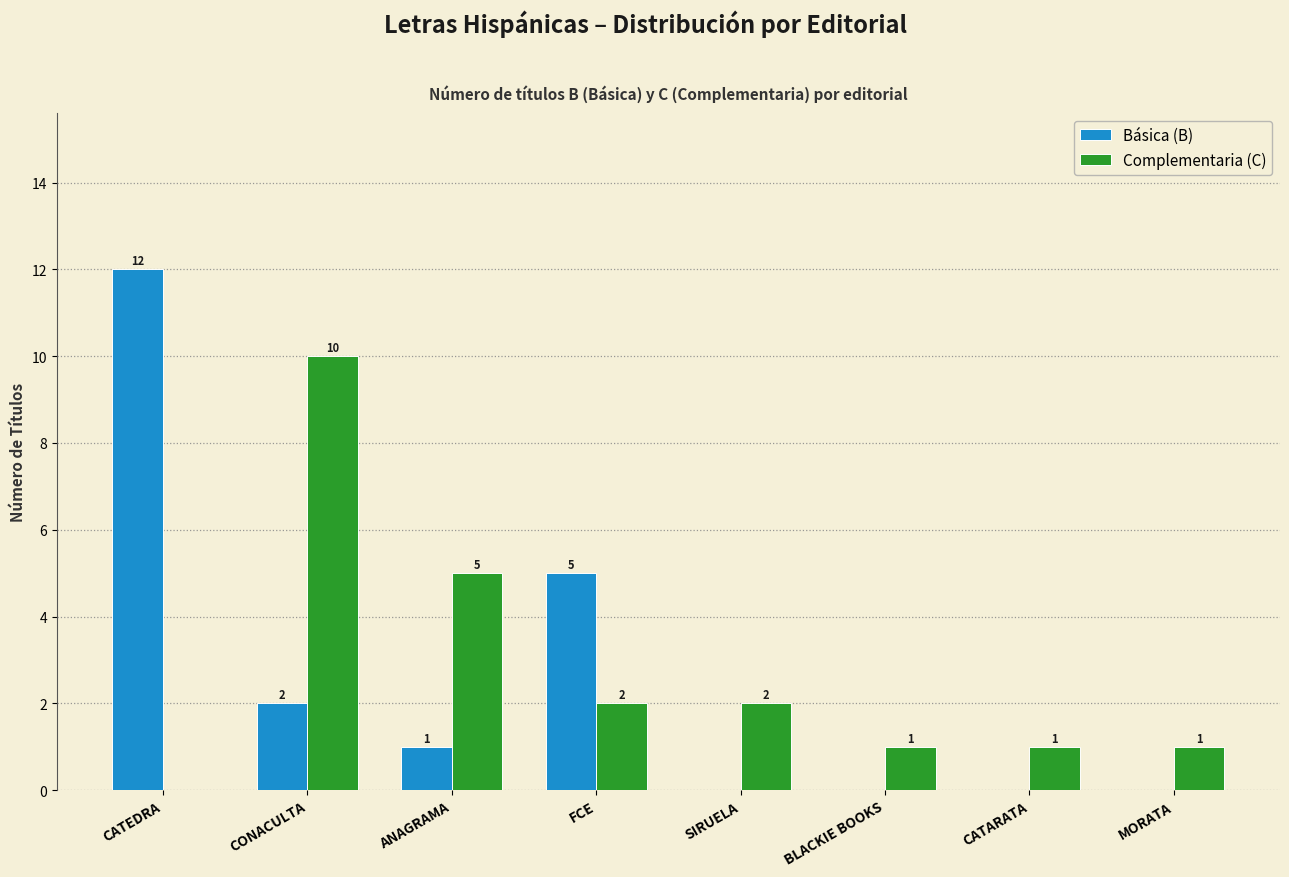

Between CATEDRA and CATARATA, which series saw the biggest shift?

Básica (B)